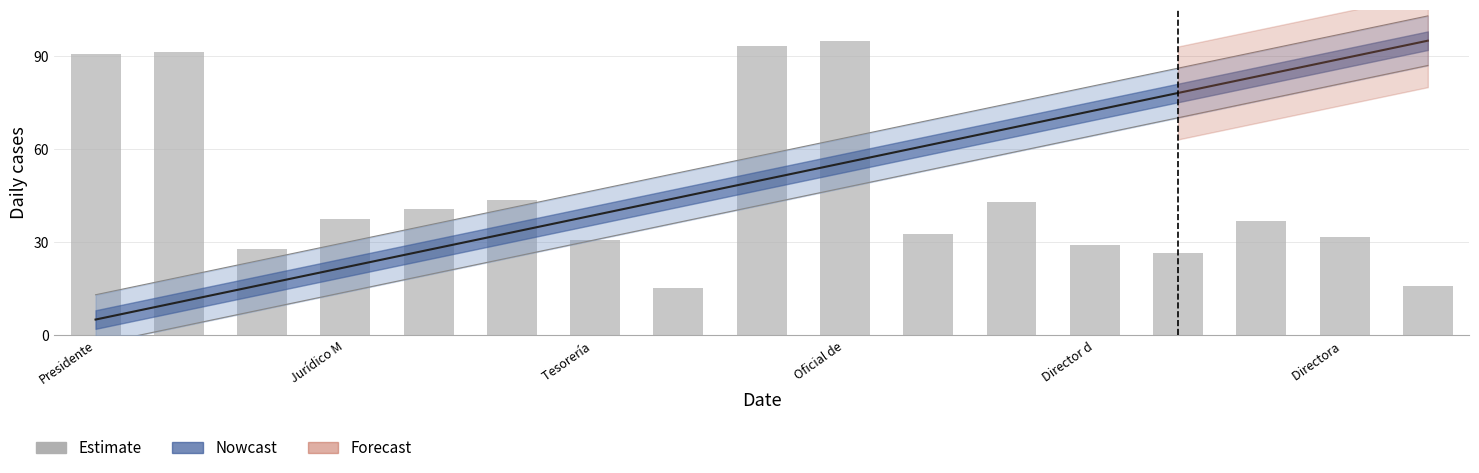

Does the chart contain any negative values?

No